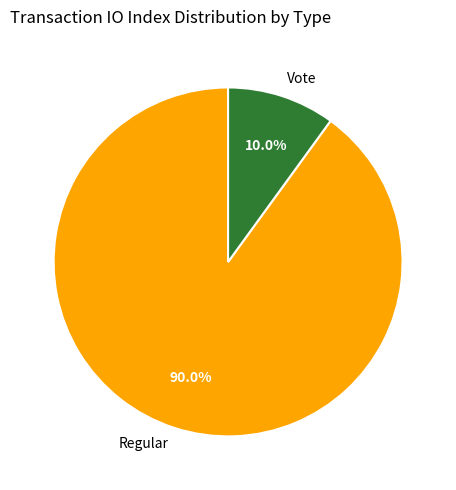

To the nearest percent, what is the difference between the largest and smallest slice percentages?

80%